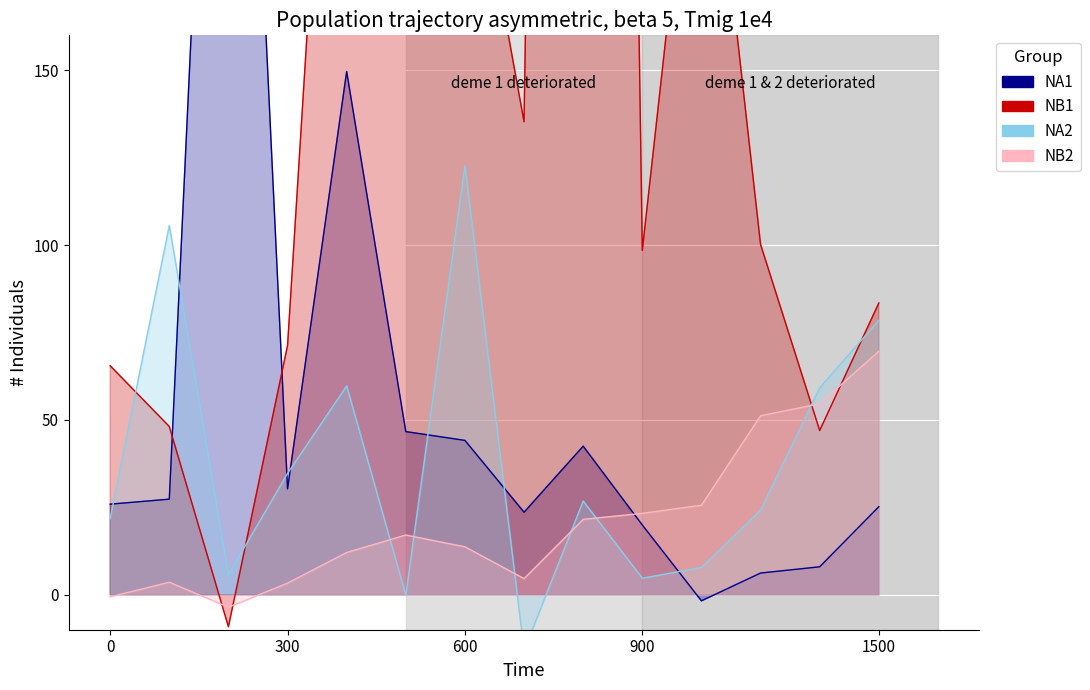

What are all the series names shown in the legend?

NA1, NB1, NA2, NB2